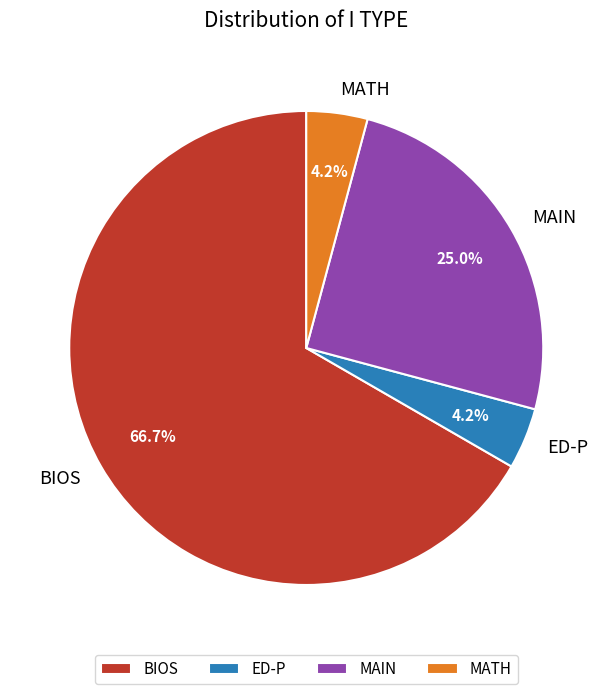

Which category has the biggest portion of the pie?

BIOS